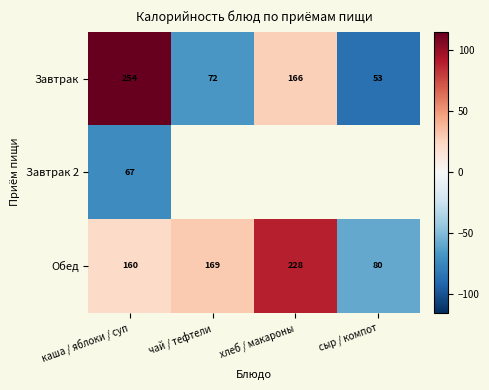

What is the difference between the Завтрак values at каша / яблоки / суп and чай / тефтели?

182.0